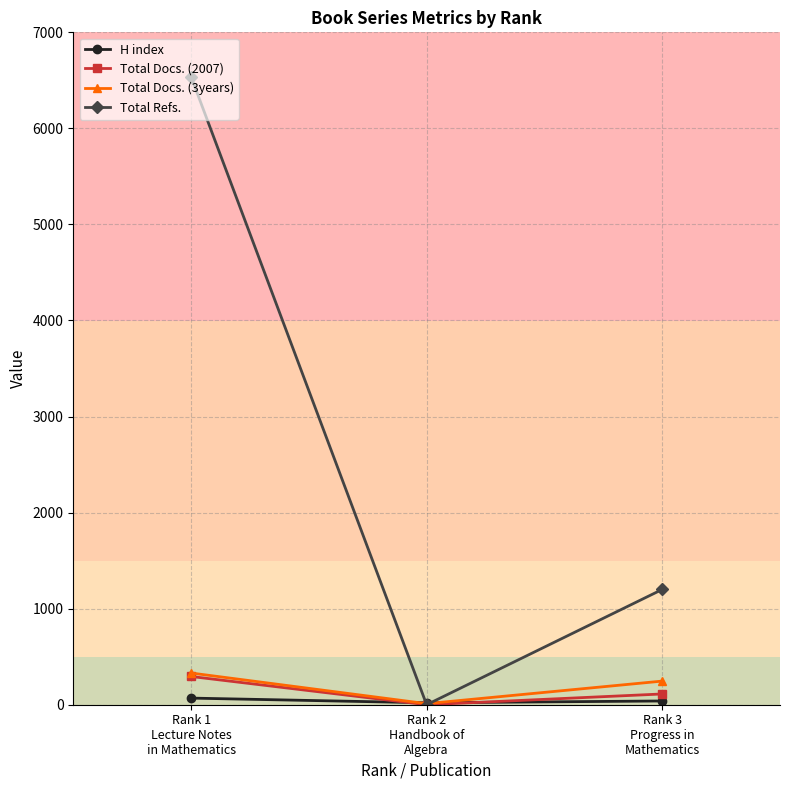

What is the minimum value for H index?

20